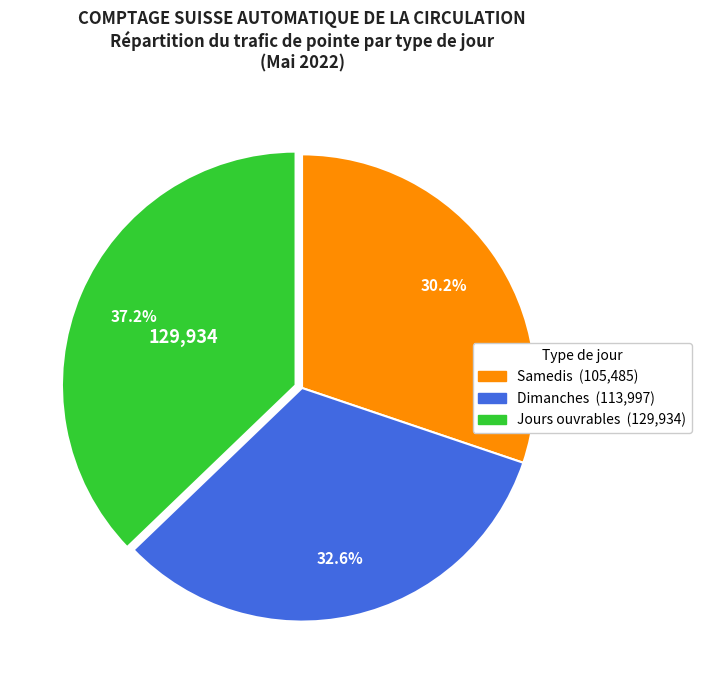

To the nearest percent, what is the difference between the largest and smallest slice percentages?

7%